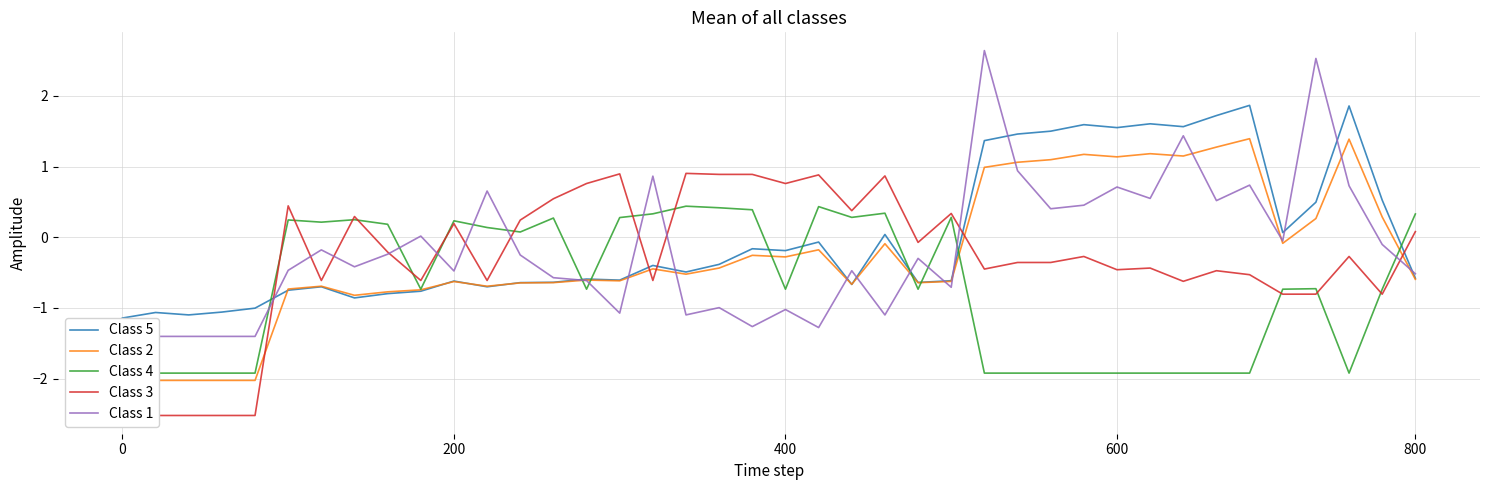

What is the maximum value for Class 3?

0.9